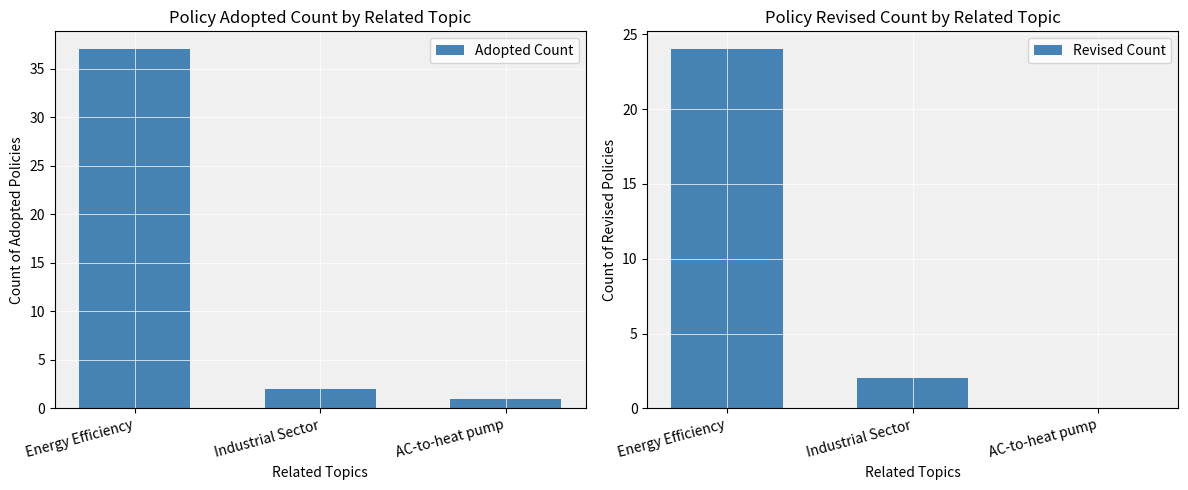

How many data points in Revised Count are less than 2?

1